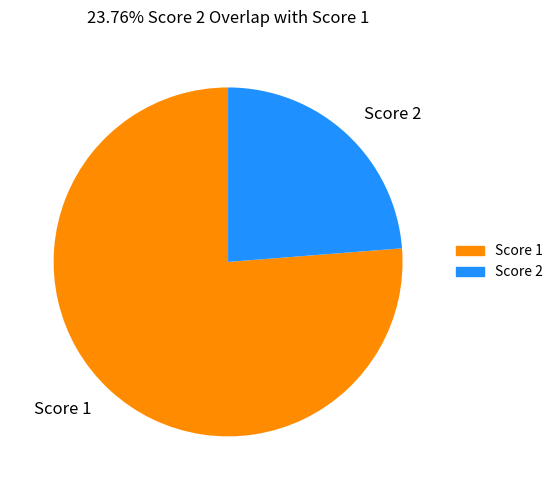

True or false: Score 1 accounts for 76% of the total.

True